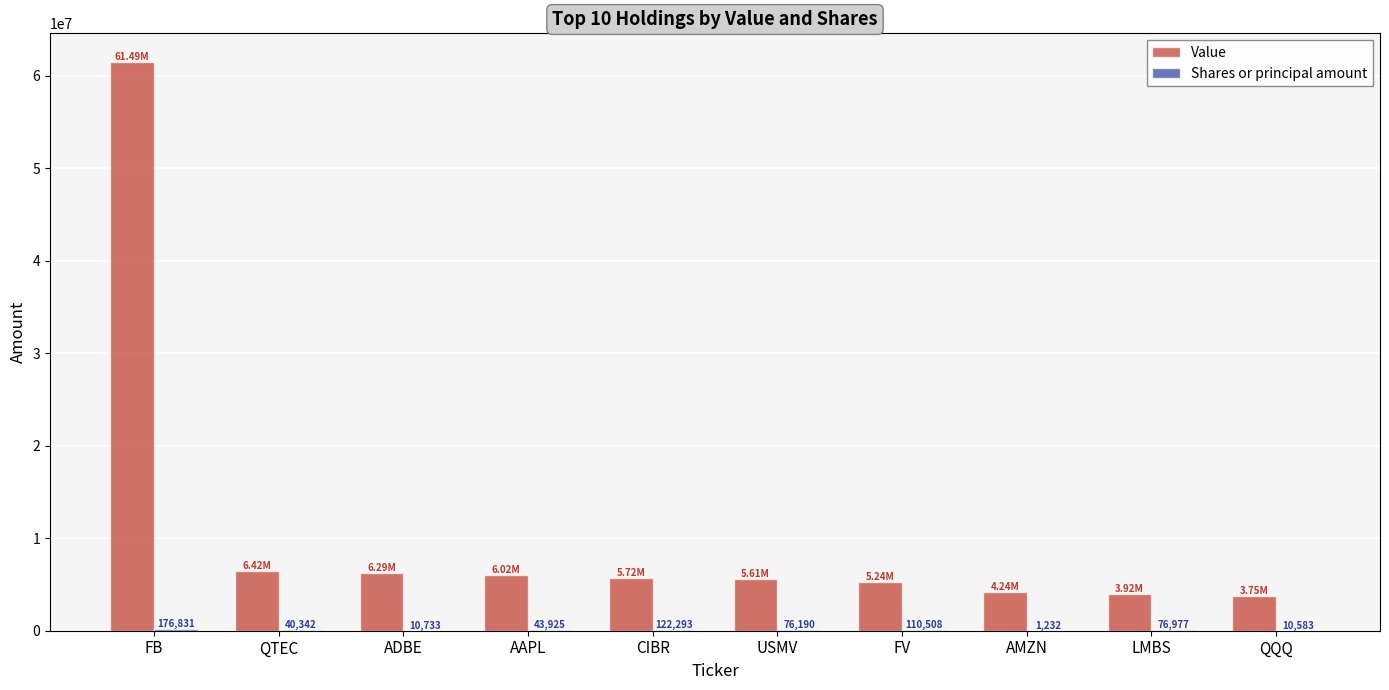

Which series has the widest spread of values?

Value